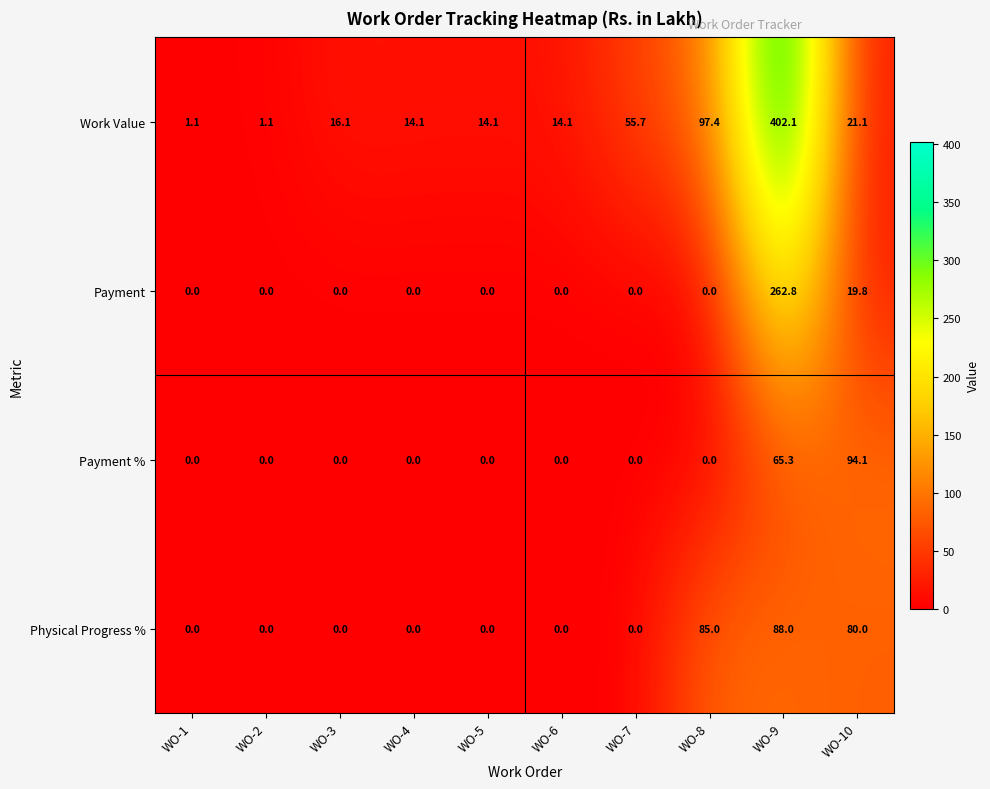

What is the spread (max minus min) of values at WO-2?

1.1